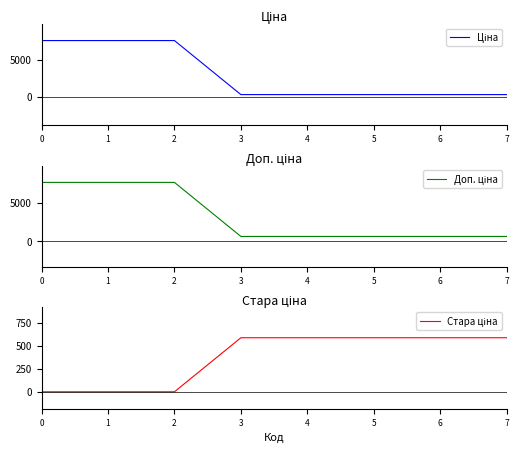

Which category has the highest value in the Стара ціна series?

3